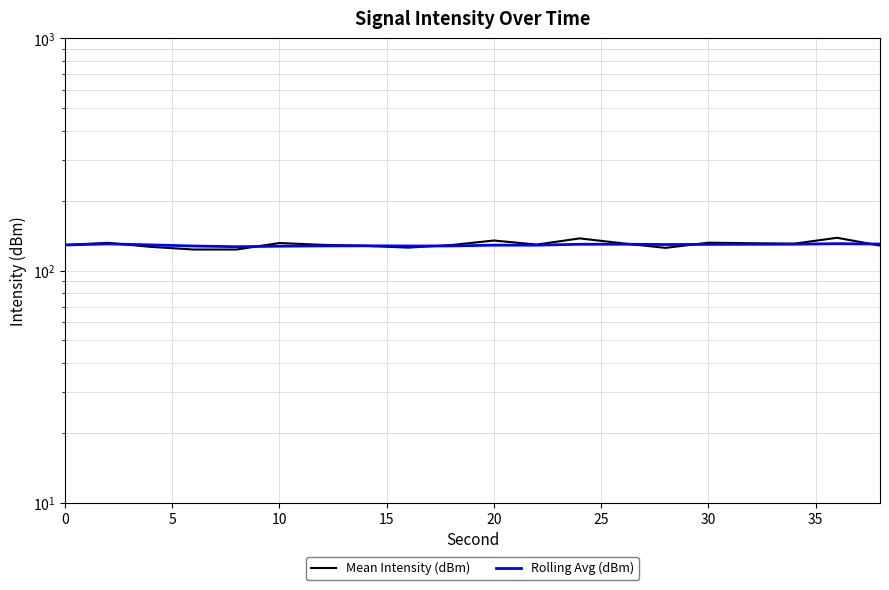

What is the average value of the Rolling Avg (dBm) series?

128.9